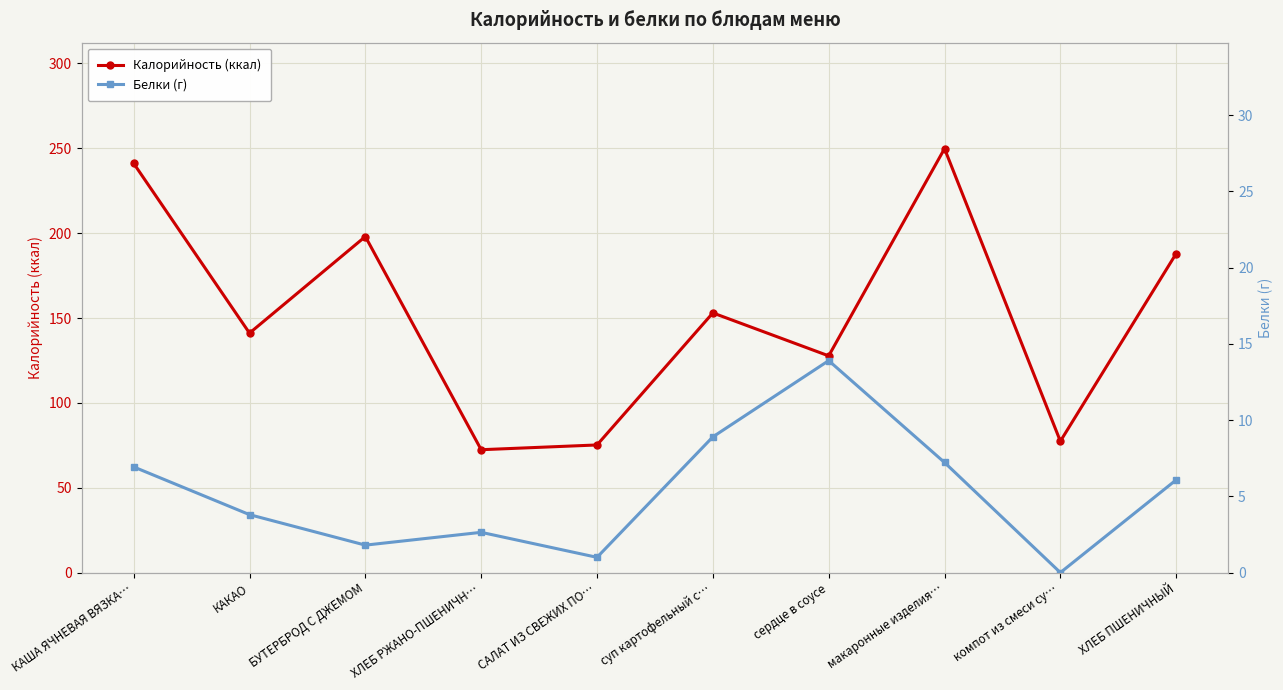

Which series changed the most between КАКАО and БУТЕРБРОД С ДЖЕМОМ?

Калорийность (ккал)